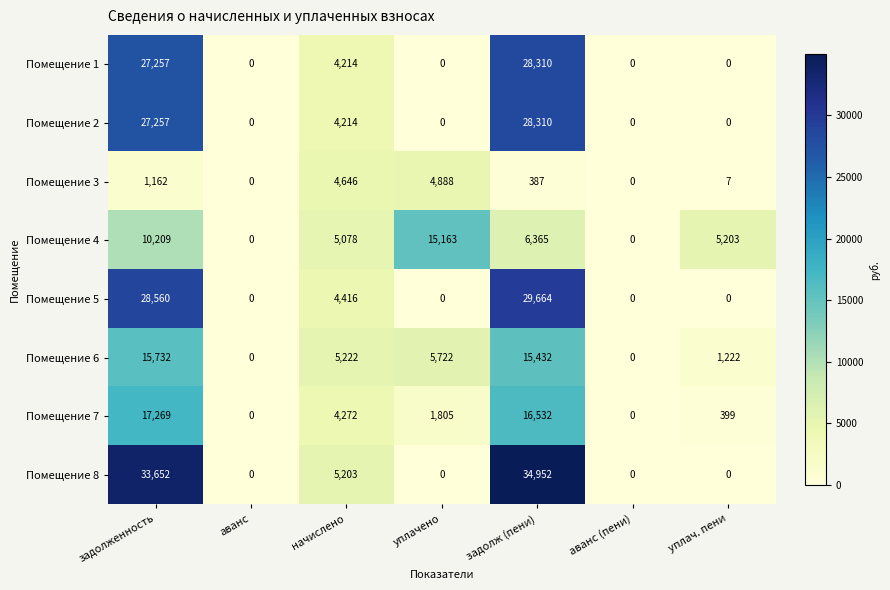

Which series has the largest range (max minus min)?

Помещение 8